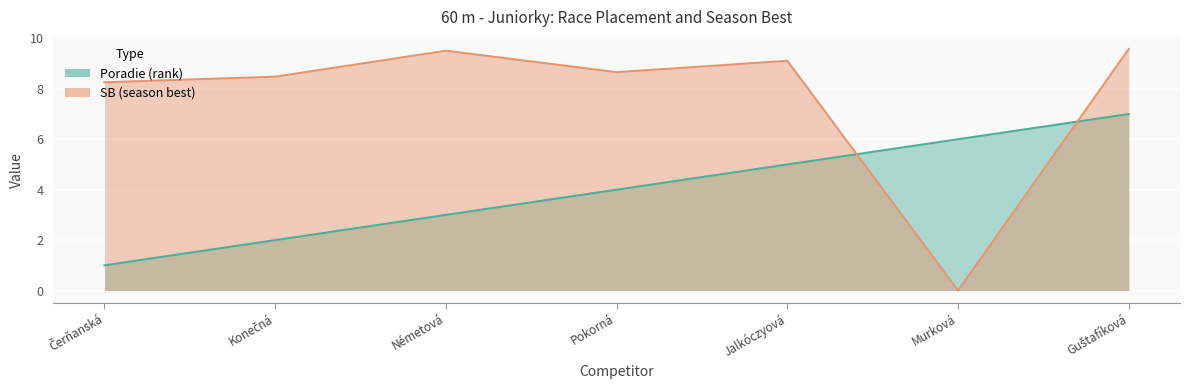

Between which two adjacent categories do SB and Poradie first intersect?

Jalkóczyová and Murková